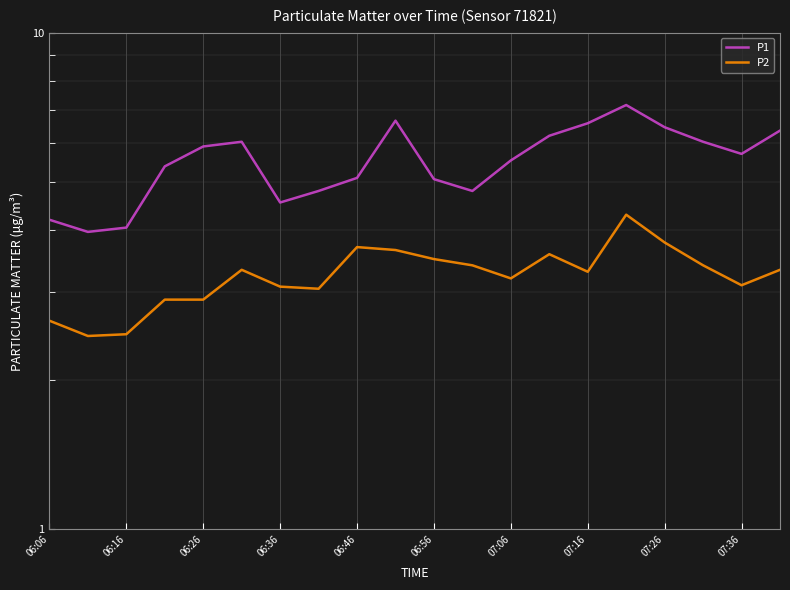

The P2 series shows 1.0 at 06:06. True or false?

False